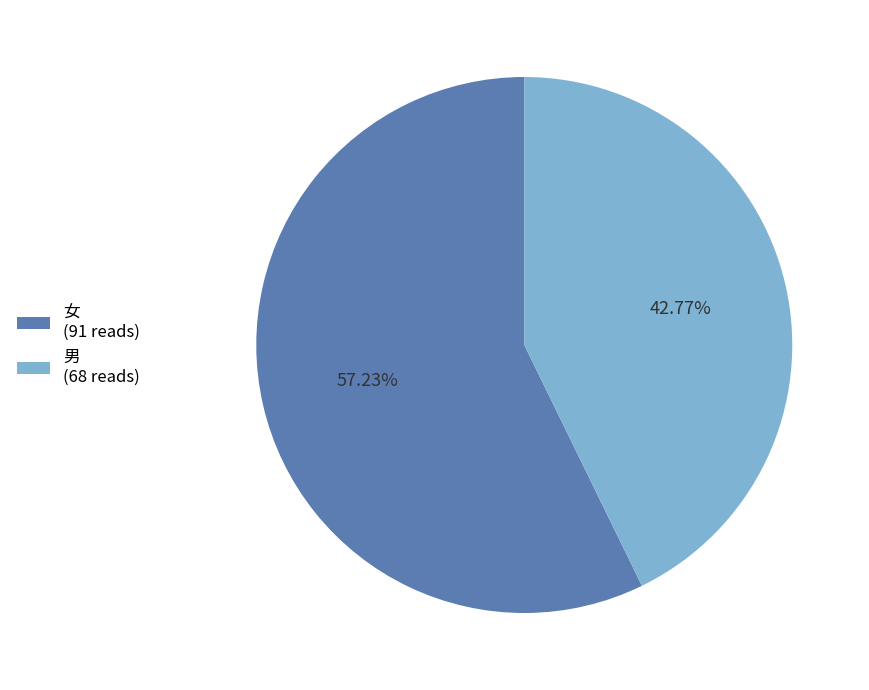

Is it true that 女 is 57% of the pie?

True